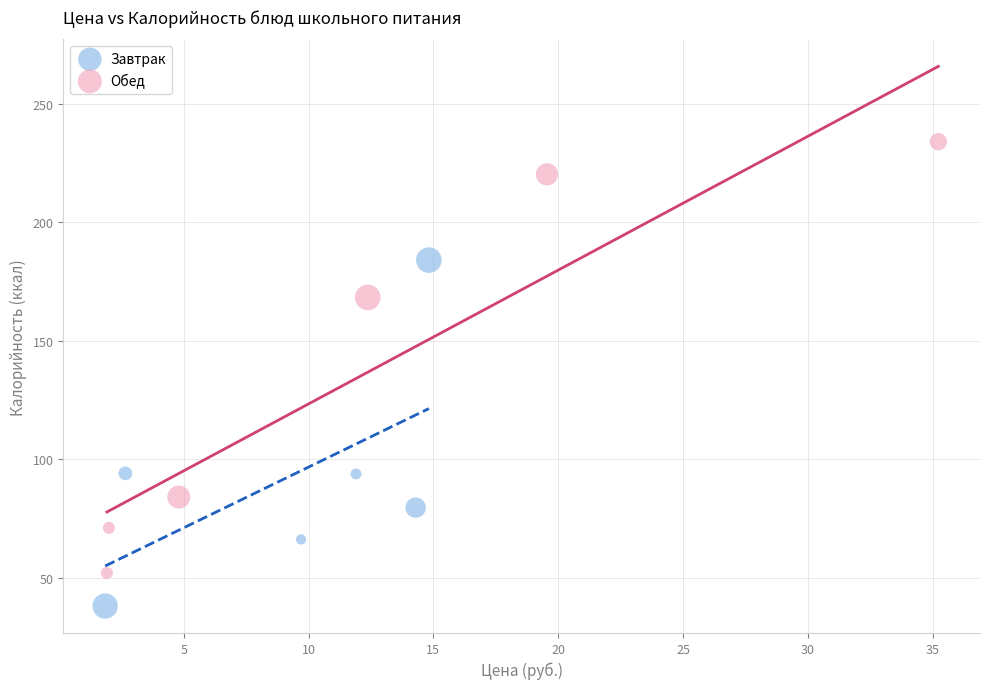

Which series contains the lowest Y value?

Завтрак